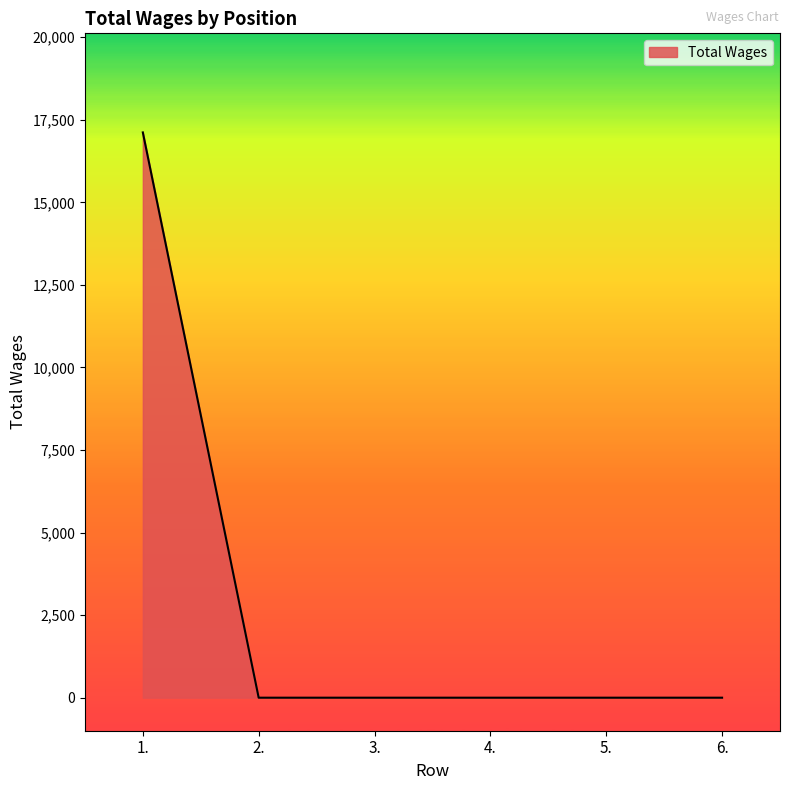

Reading left to right, what are all the values shown in this chart?

1.=17116	2.=0	3.=0	4.=0	5.=0	6.=0